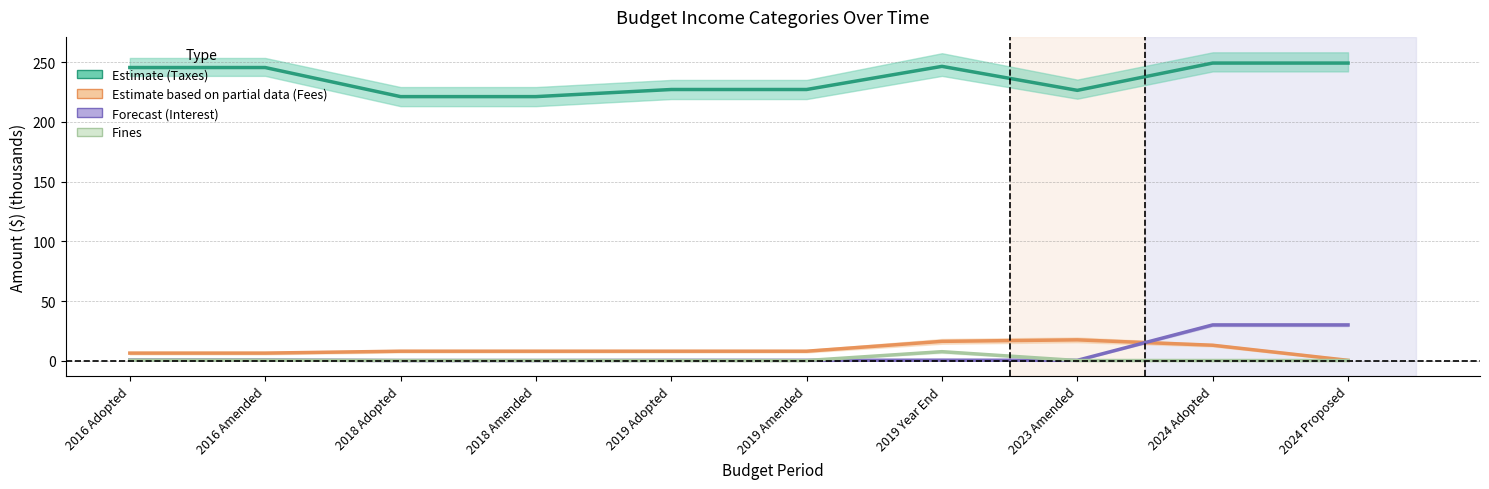

True or false: Fines and Taxes intersect in this chart.

False